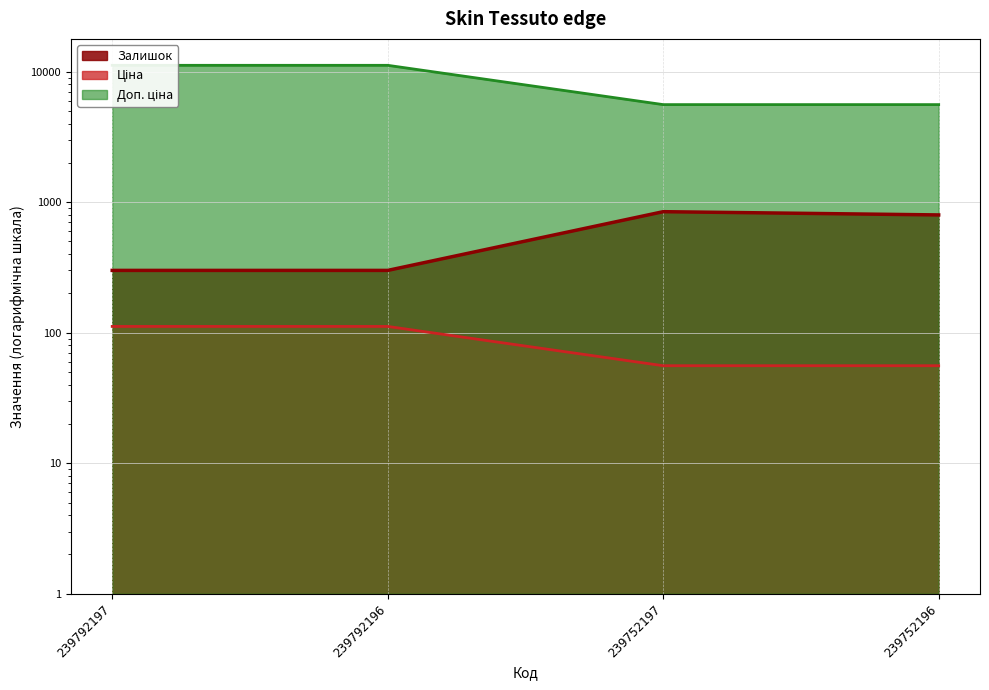

How many series are shown in this chart?

3